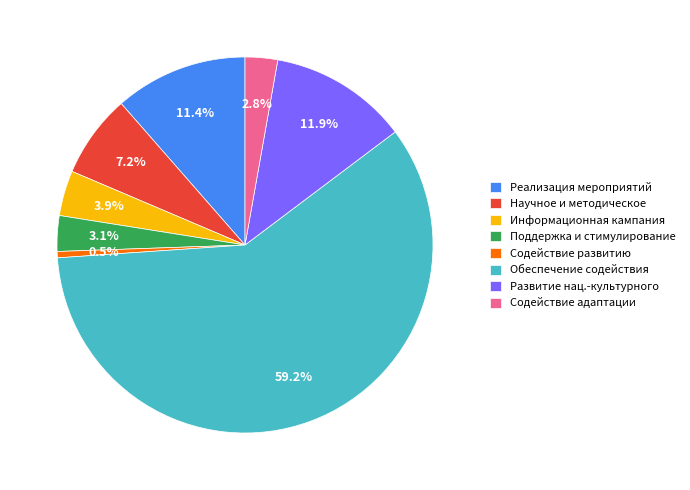

What percentage is NOT represented by Развитие нац.-культурного?

88.1%